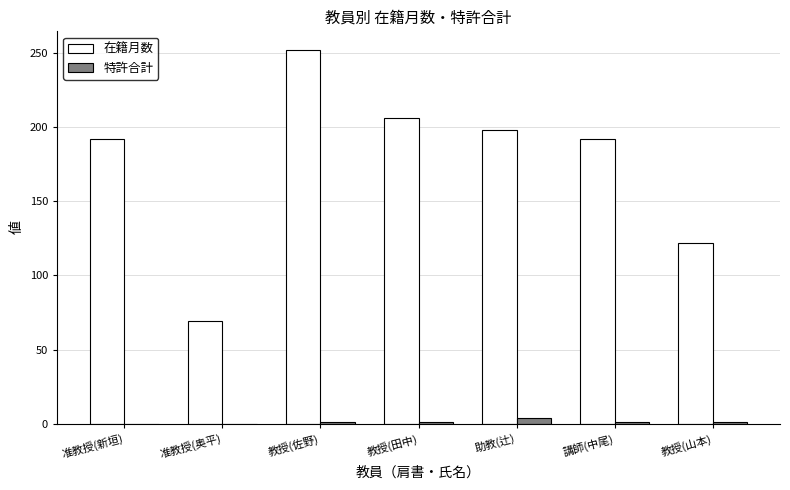

Which series has the largest total across all categories?

在籍月数